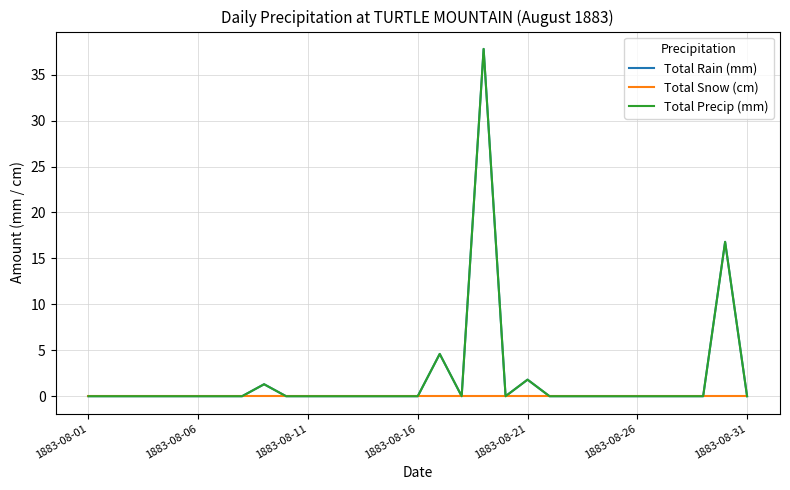

Does the chart display data point markers on the line(s)?

No